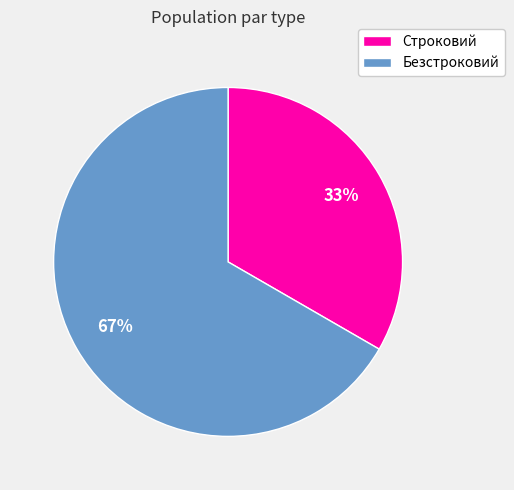

How many slices are in this pie chart?

2